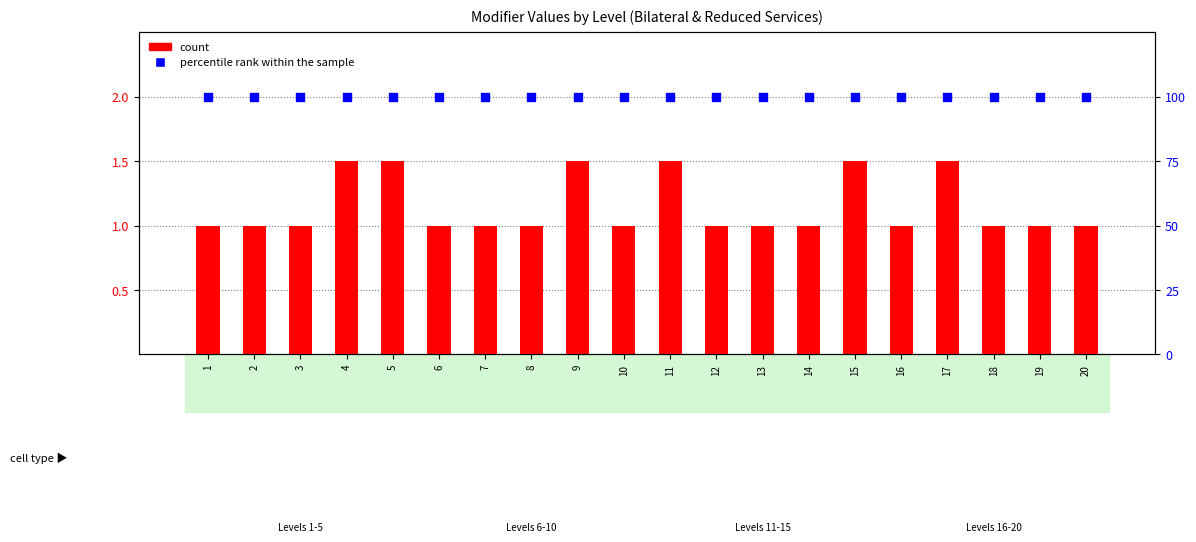

Which series has the largest total across all categories?

percentile rank within the sample